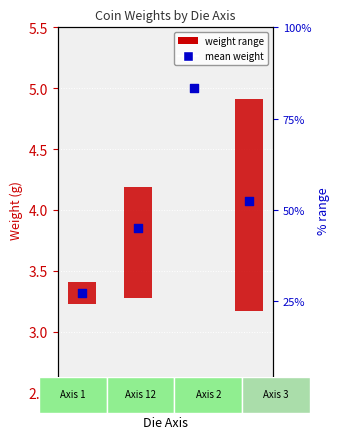

What is the change in value from 2 to 3?

+1.1